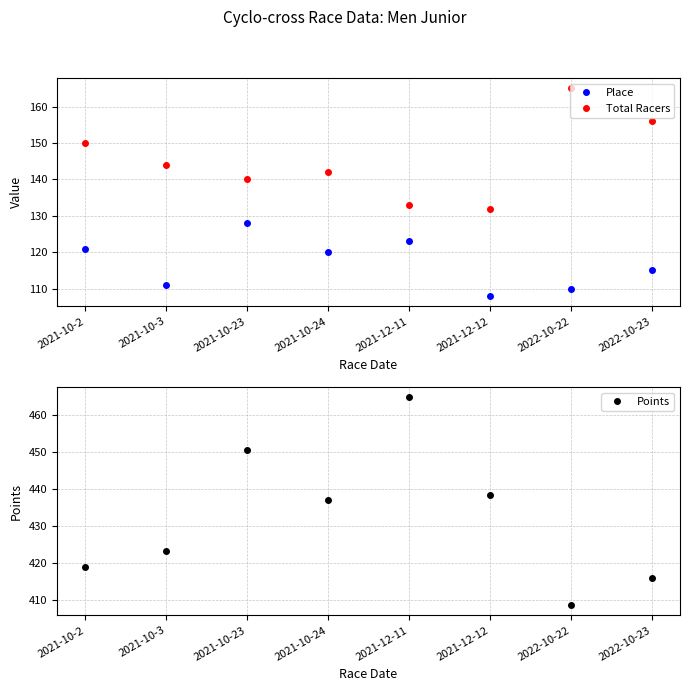

Which category has the lowest value across all series?

2021-12-12